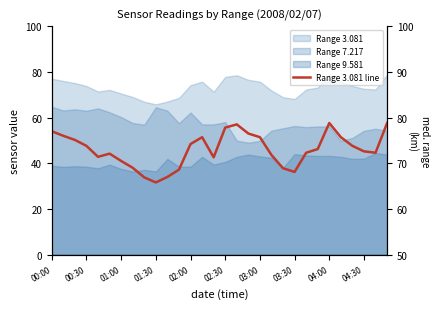

The value at 03:30 is 69.0. True or false?

True